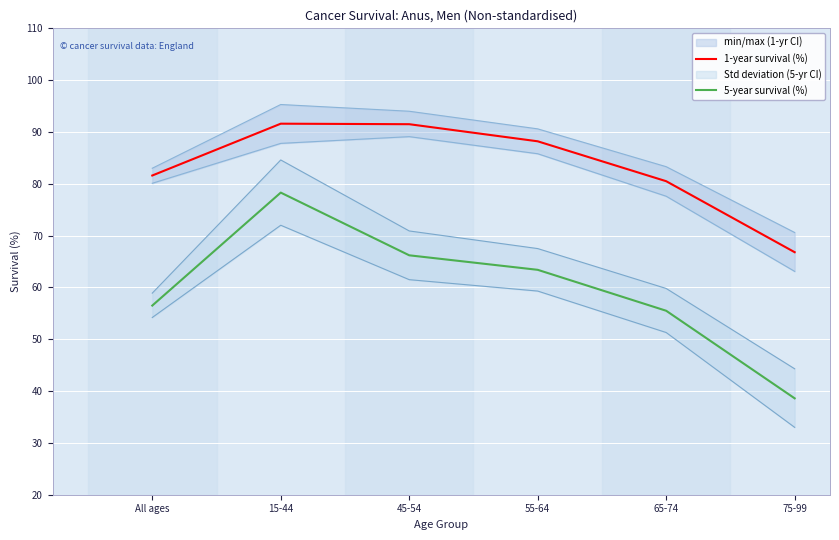

Is it true that 1-year survival (%) equals 80.5 at 65-74?

True